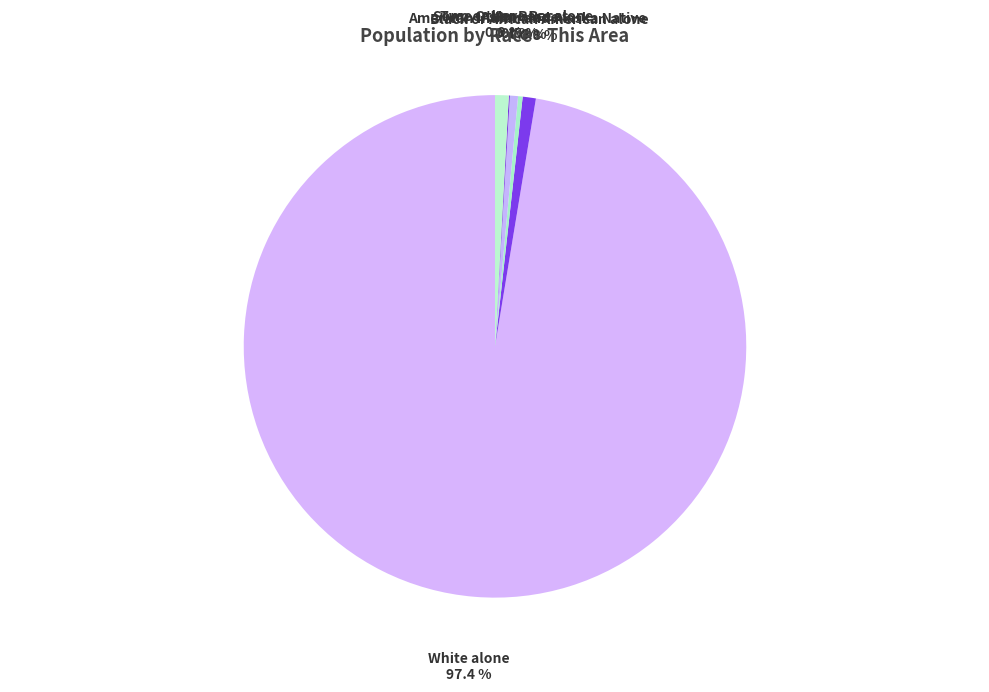

Which category has the biggest portion of the pie?

White alone